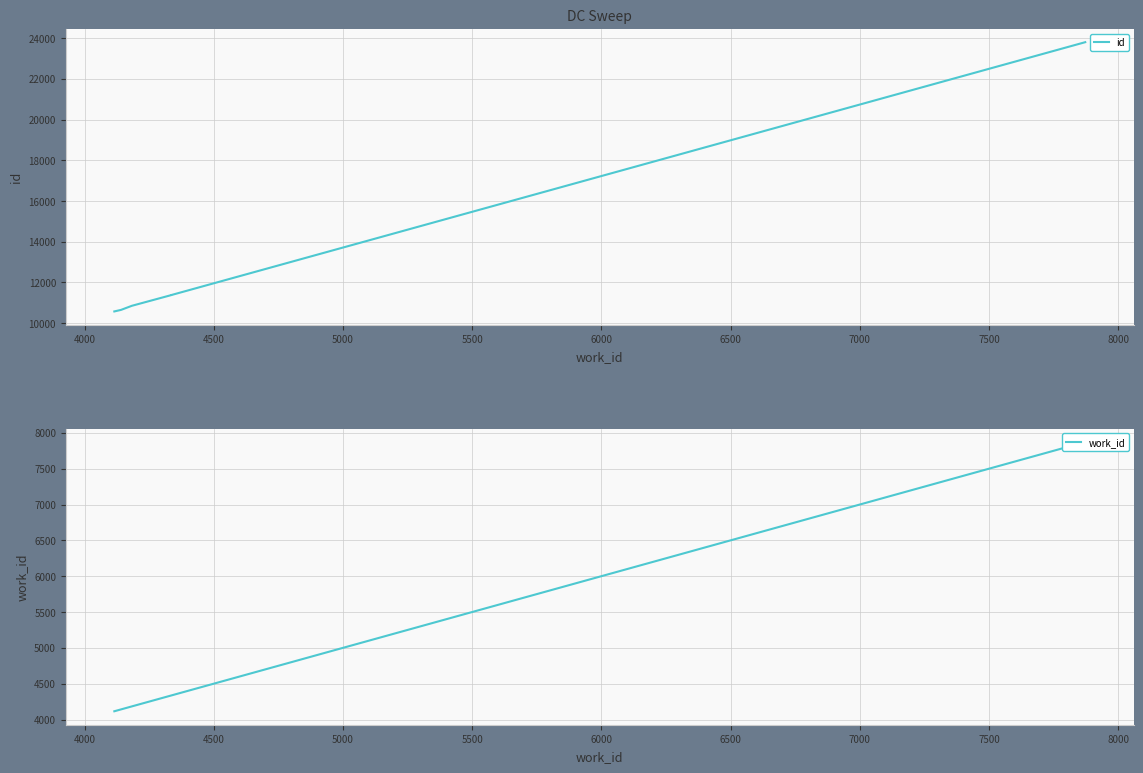

What is the minimum value for work_id?

4115